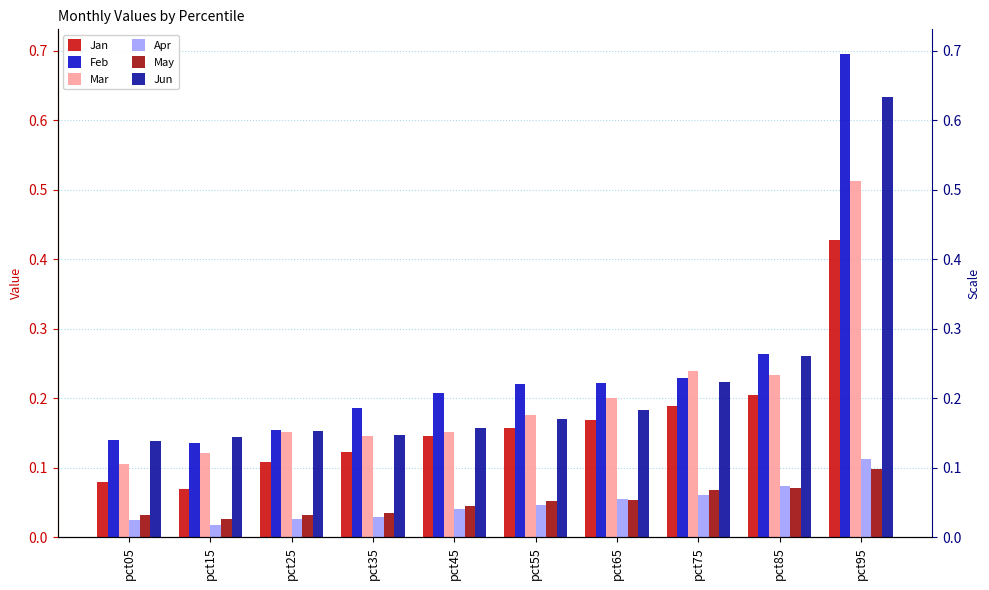

Reading left to right, what are all the values shown in this chart?

Jan: pct05=0.1	pct15=0.1	pct25=0.1	pct35=0.1	pct45=0.1	pct55=0.2	pct65=0.2	pct75=0.2	pct85=0.2	pct95=0.4
Feb: pct05=0.1	pct15=0.1	pct25=0.2	pct35=0.2	pct45=0.2	pct55=0.2	pct65=0.2	pct75=0.2	pct85=0.3	pct95=0.7
Mar: pct05=0.1	pct15=0.1	pct25=0.2	pct35=0.1	pct45=0.2	pct55=0.2	pct65=0.2	pct75=0.2	pct85=0.2	pct95=0.5
Apr: pct05=0.0	pct15=0.0	pct25=0.0	pct35=0.0	pct45=0.0	pct55=0.0	pct65=0.1	pct75=0.1	pct85=0.1	pct95=0.1
May: pct05=0.0	pct15=0.0	pct25=0.0	pct35=0.0	pct45=0.0	pct55=0.1	pct65=0.1	pct75=0.1	pct85=0.1	pct95=0.1
Jun: pct05=0.1	pct15=0.1	pct25=0.2	pct35=0.1	pct45=0.2	pct55=0.2	pct65=0.2	pct75=0.2	pct85=0.3	pct95=0.6